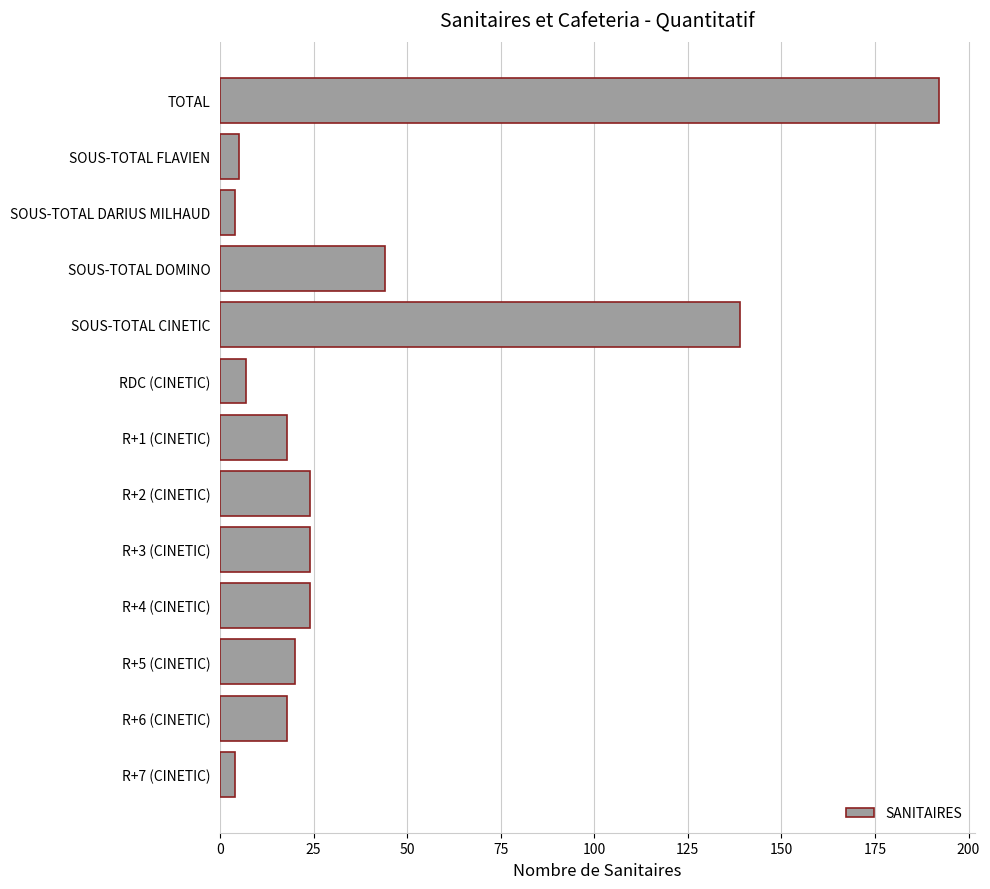

Between R+1 (CINETIC) and R+4 (CINETIC), which is larger?

R+4 (CINETIC)